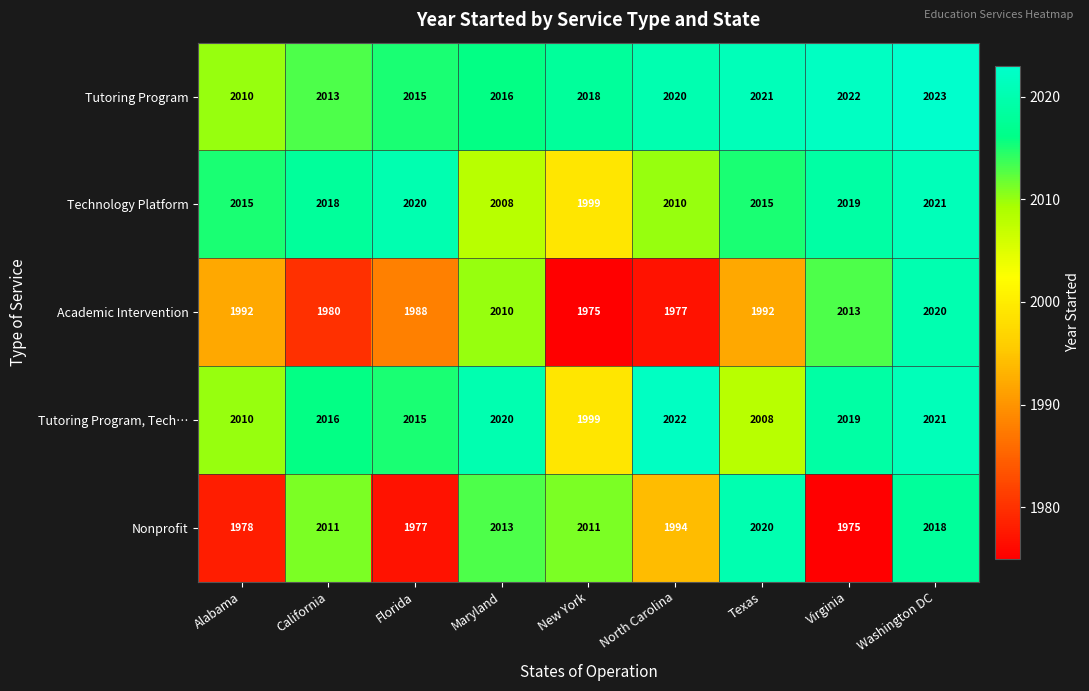

At which label does Nonprofit reach its minimum?

Virginia